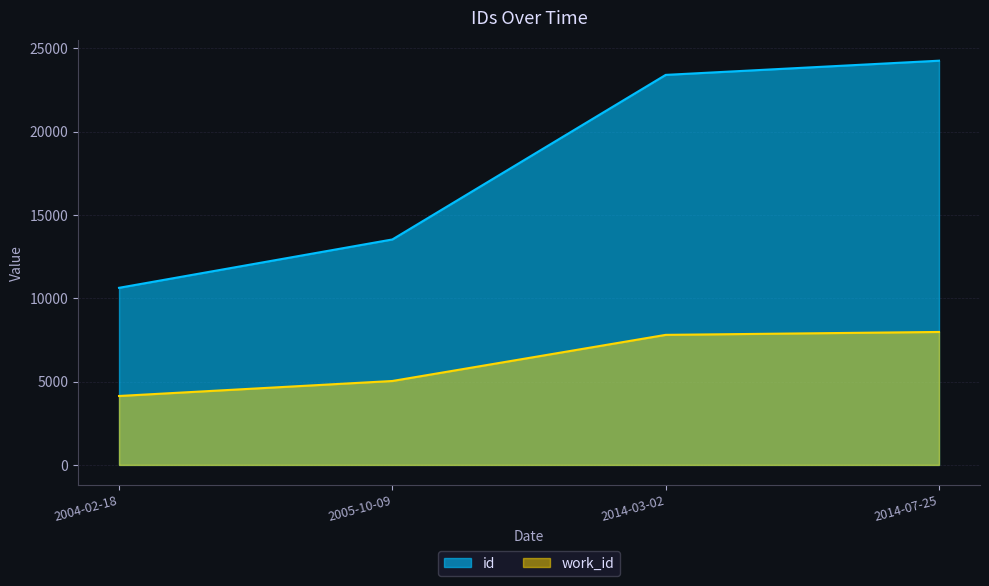

What is the greatest value displayed?

24266